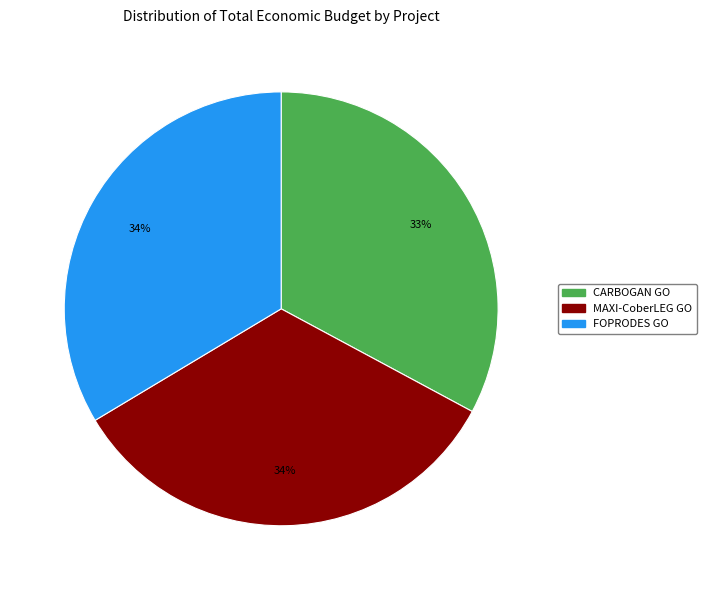

To the nearest percent, what is the difference between the largest and smallest slice percentages?

1%